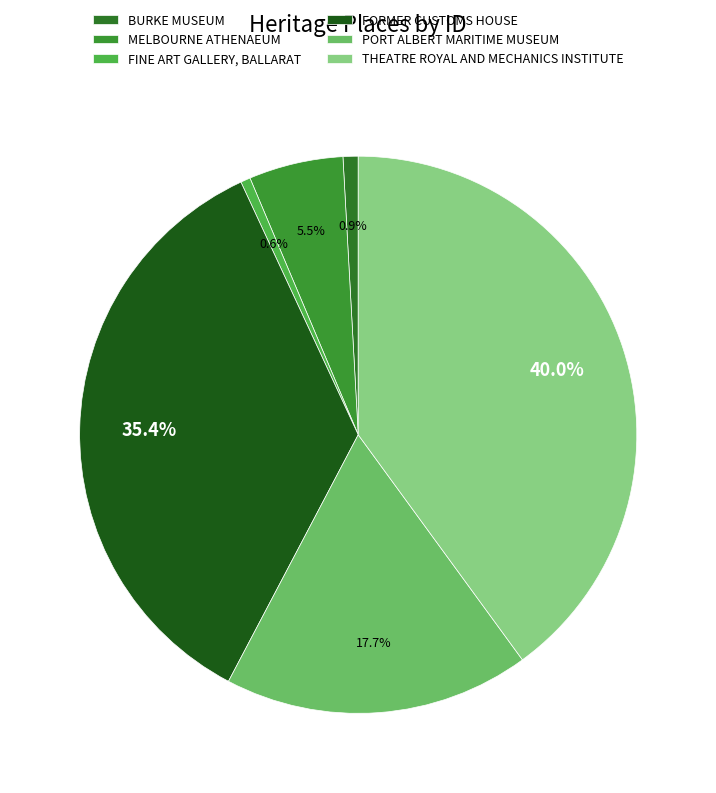

To the nearest percent, what is the difference between the MELBOURNE ATHENAEUM and PORT ALBERT MARITIME MUSEUM slice percentages?

12%